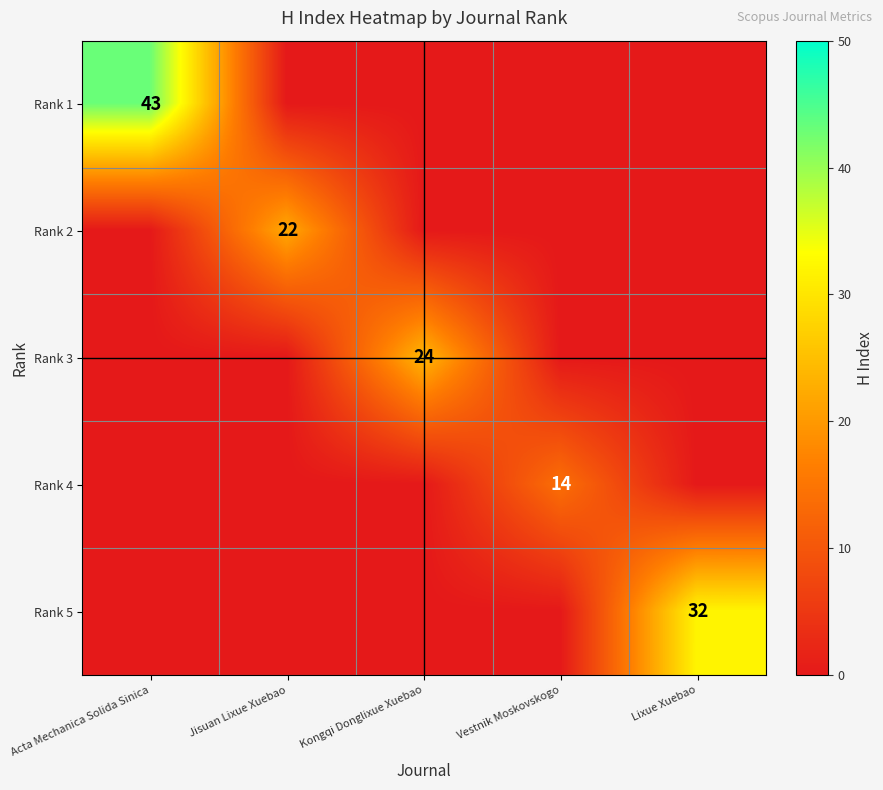

What is the difference between the highest and lowest values at Jisuan Lixue Xuebao?

22